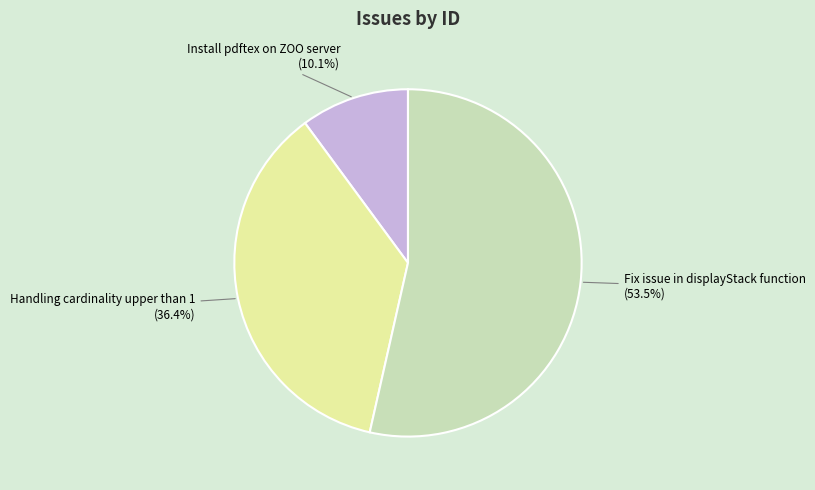

What percentage do Handling cardinality upper than 1 and Fix issue in displayStack function together represent?

89.9%